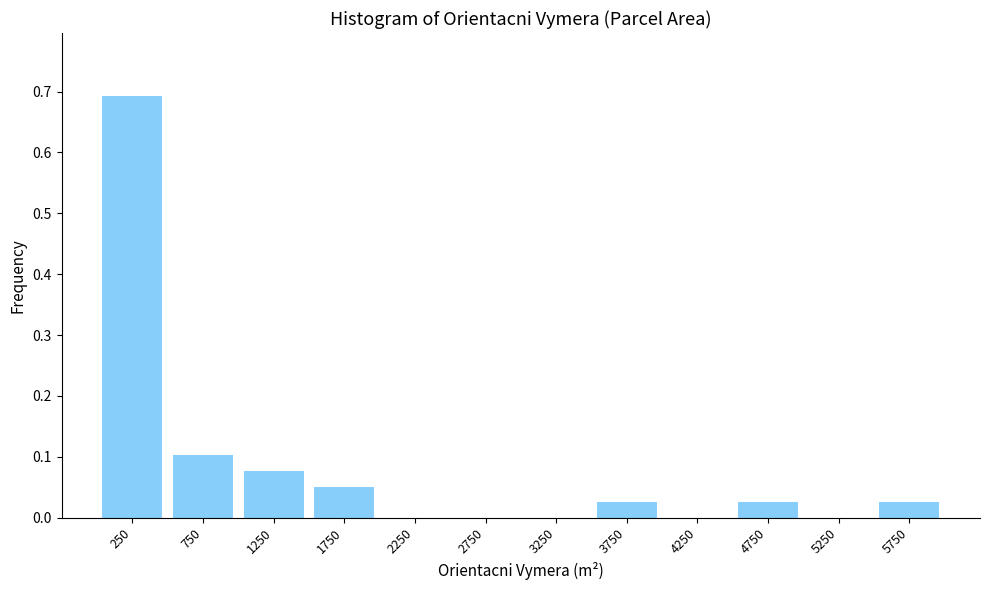

What is the height of the bar covering 1500 to 2000 on the x-axis? The values are not printed on the chart, so give them approximately, as read against the axis.

0.05